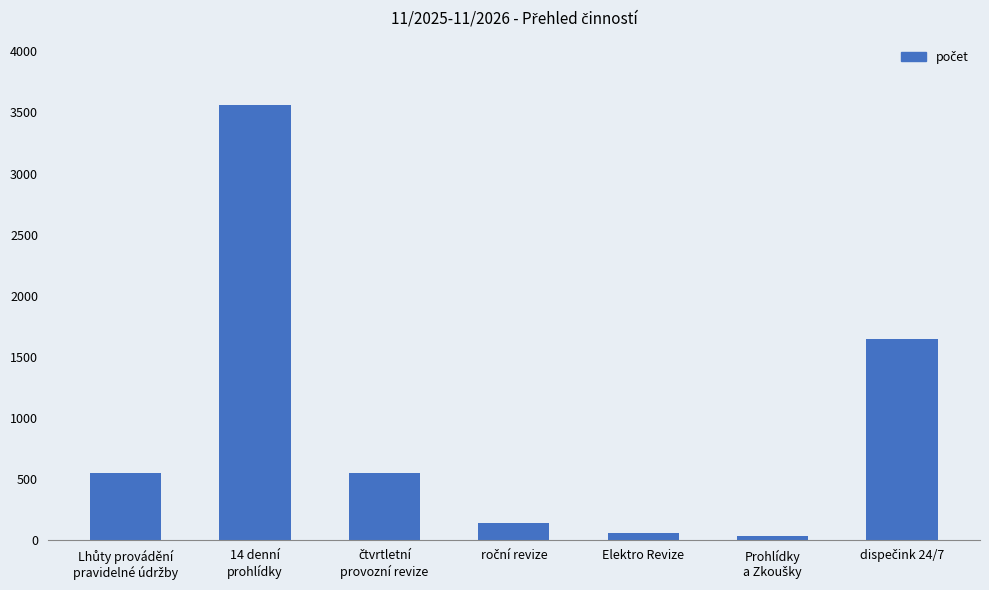

What is the maximum value shown in the chart?

3562